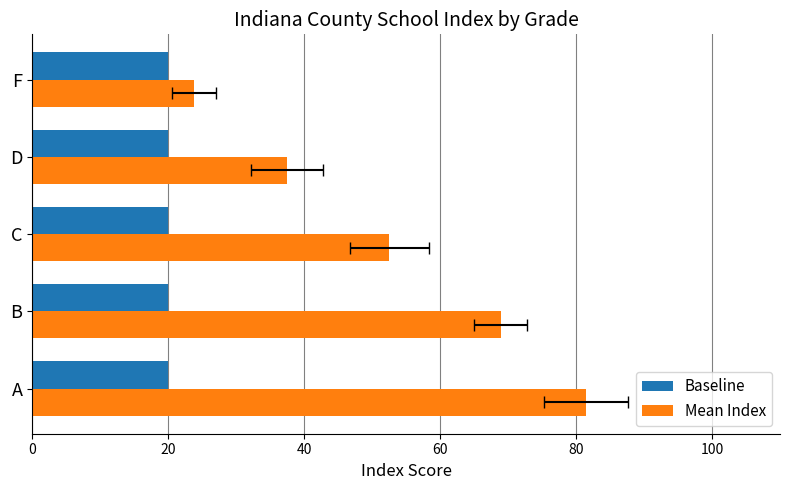

What is the difference between the maximum and minimum values in the Mean Index series?

57.7